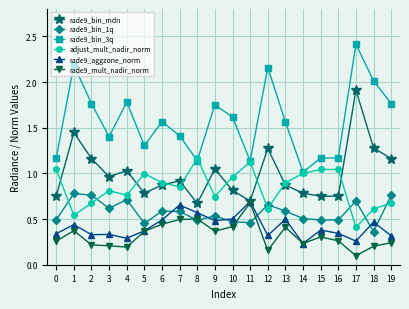

True or false: rade9_bin_1q and rade9_bin_mdn intersect in this chart.

False